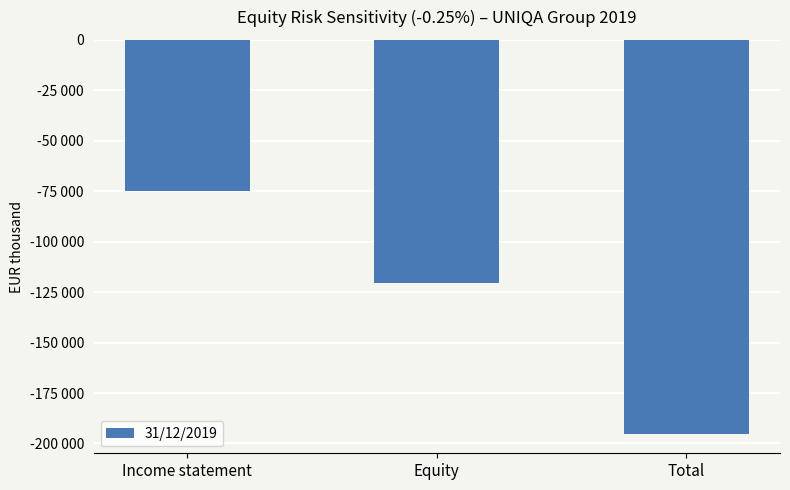

Reading left to right, list all the values displayed in this chart.

-74691	-120425	-195117